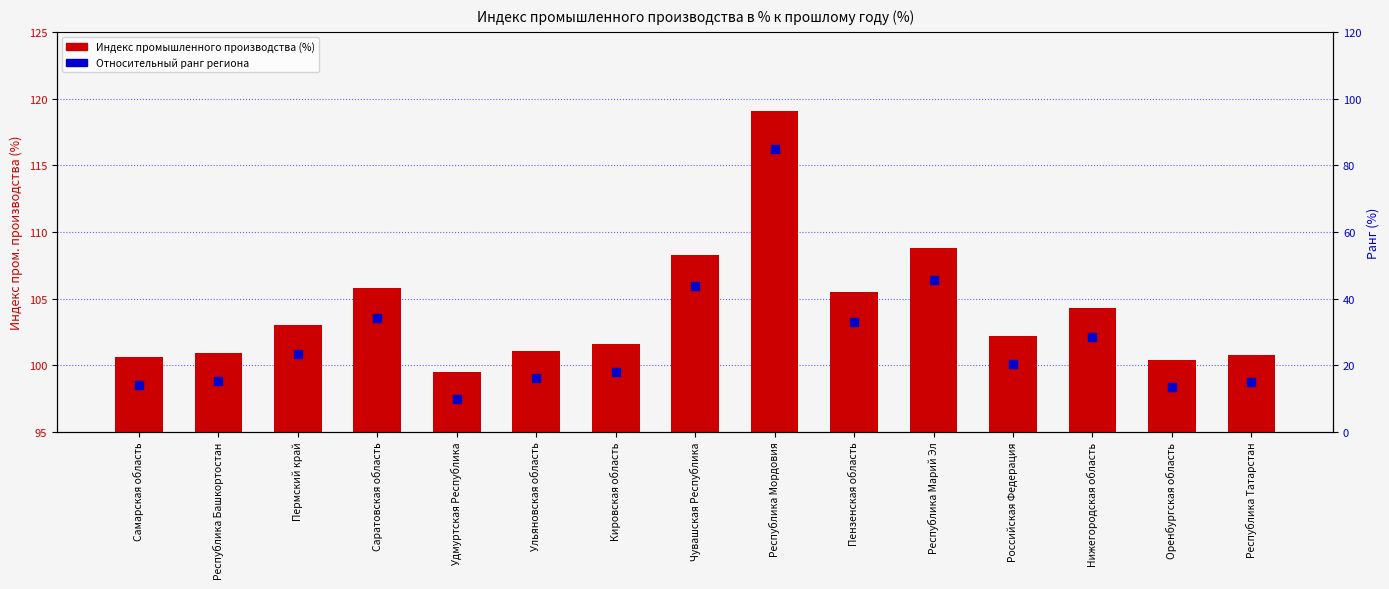

Is the value of Индекс промышленного производства (%) at Российская Федерация greater than the value of Относительный ранг региона at Кировская область?

Yes